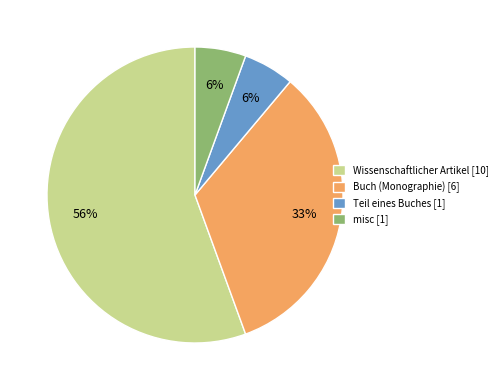

Do Wissenschaftlicher Artikel [10] and misc [1] together represent more than half of the pie?

Yes